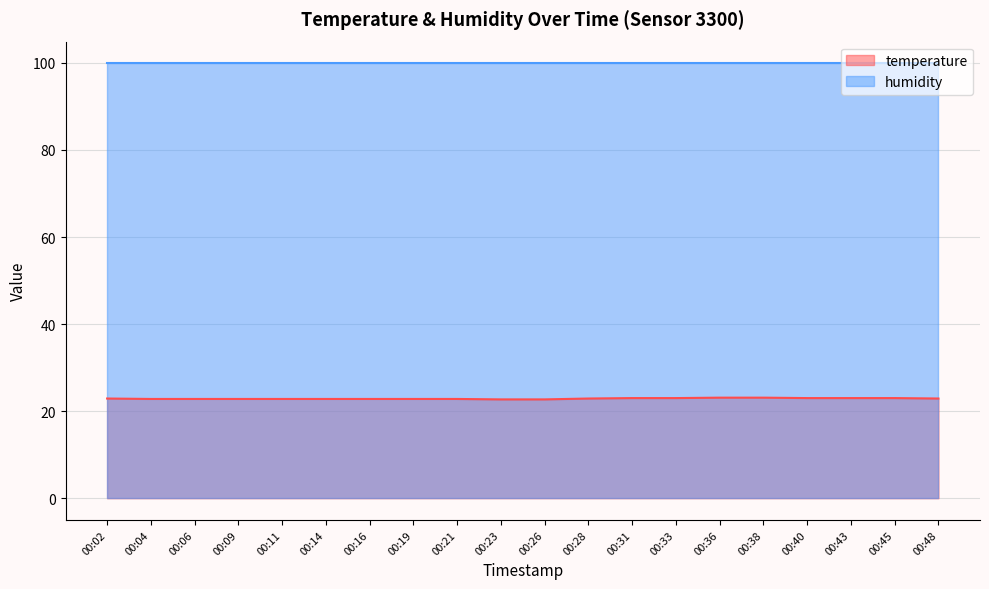

Count the number of categories in the chart.

20